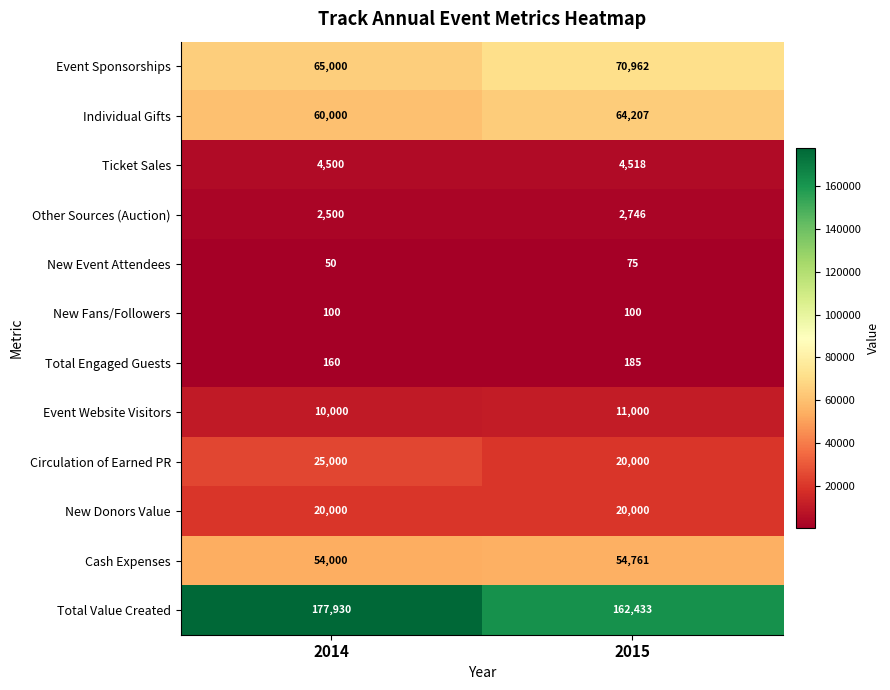

Reading left to right, what are all the values shown in this chart?

Event Sponsorships: 65000	70962
Individual Gifts: 60000	64207
Ticket Sales: 4500	4518
Other Sources (Auction): 2500	2746
New Event Attendees: 50	75
New Fans/Followers: 100	100
Total Engaged Guests: 160	185
Event Website Visitors: 10000	11000
Circulation of Earned PR: 25000	20000
New Donors Value: 20000	20000
Cash Expenses: 54000	54761
Total Value Created: 177930	162433